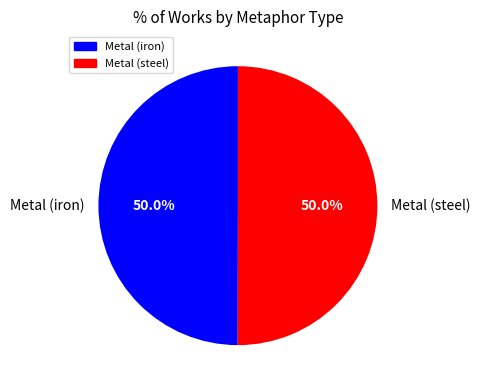

How much of the chart is everything except Metal (steel)?

50.0%